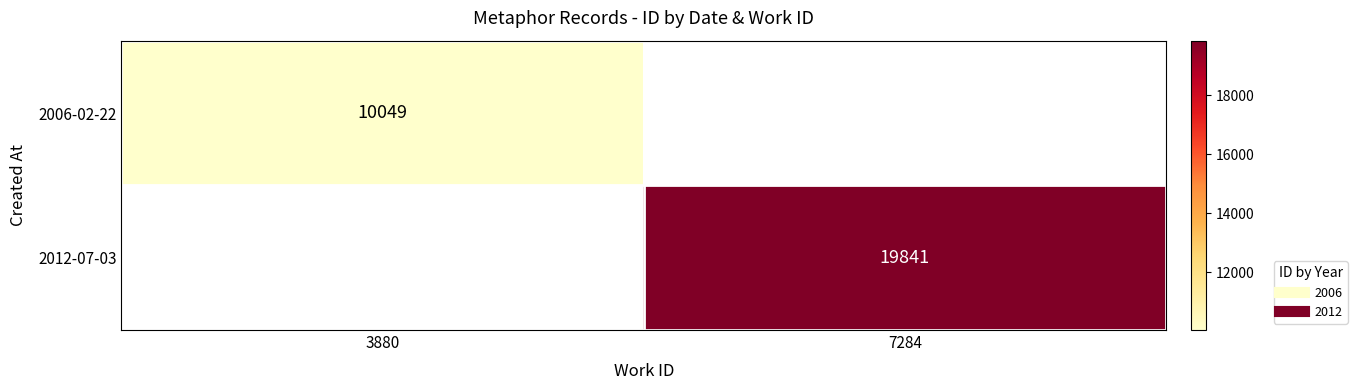

List the series in order of their overall mean, lowest first.

2006-02-22, 2012-07-03